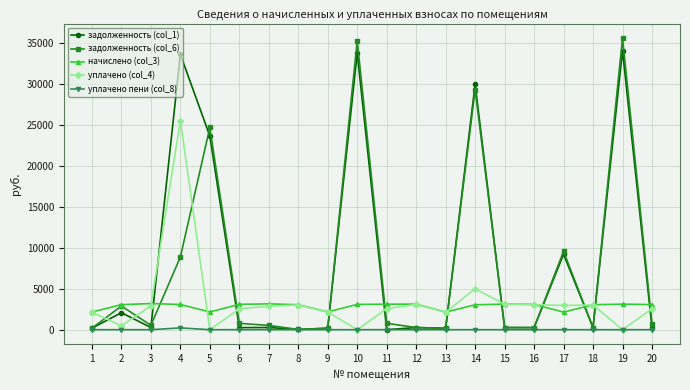

Between 6 and 17, which series saw the biggest shift?

задолженность (col_1)